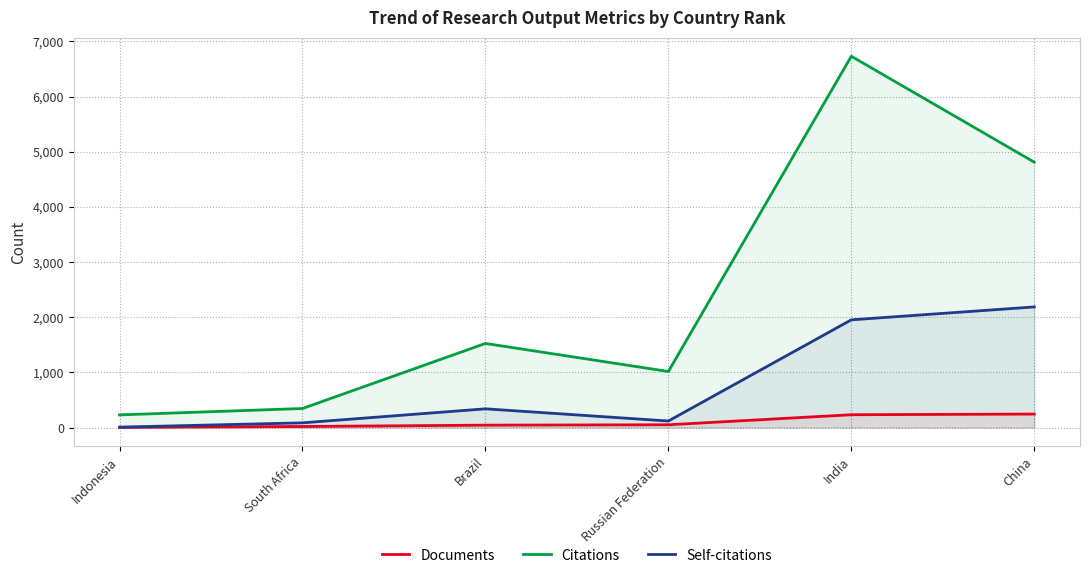

What is the difference between the second highest and second lowest values in the Citations series?

4465